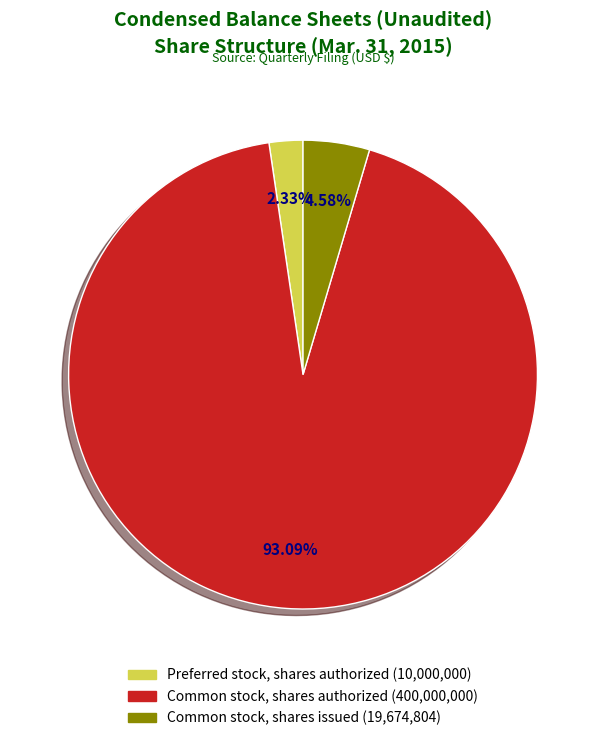

What percentage is the Common stock, shares authorized slice, to the nearest percent?

93%